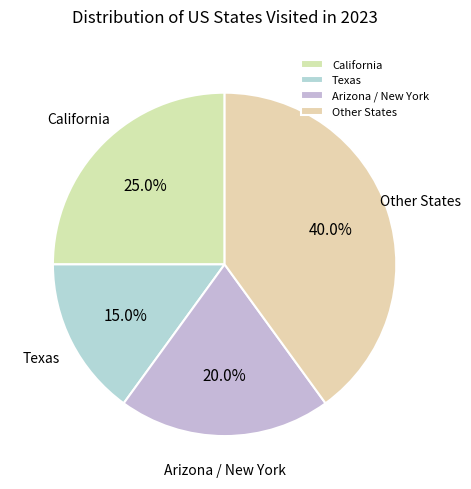

Does Texas represent more than half of the total?

No